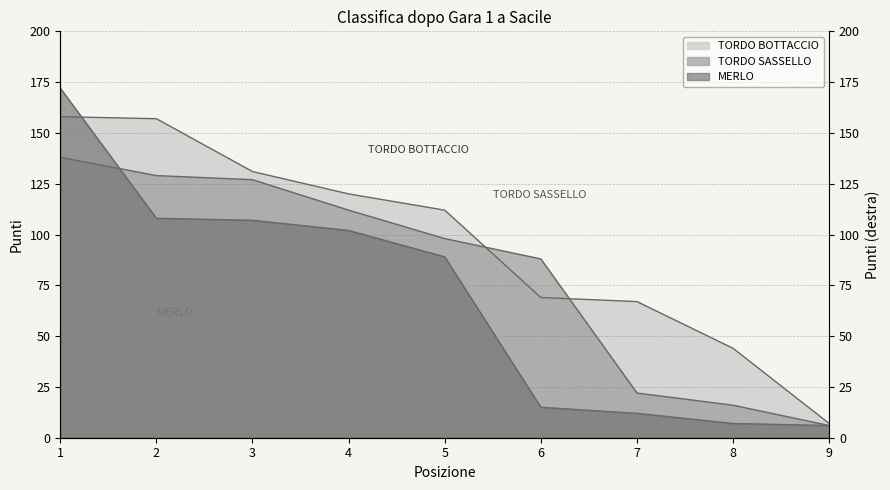

What is the difference between the MERLO values at 2 and 5?

19